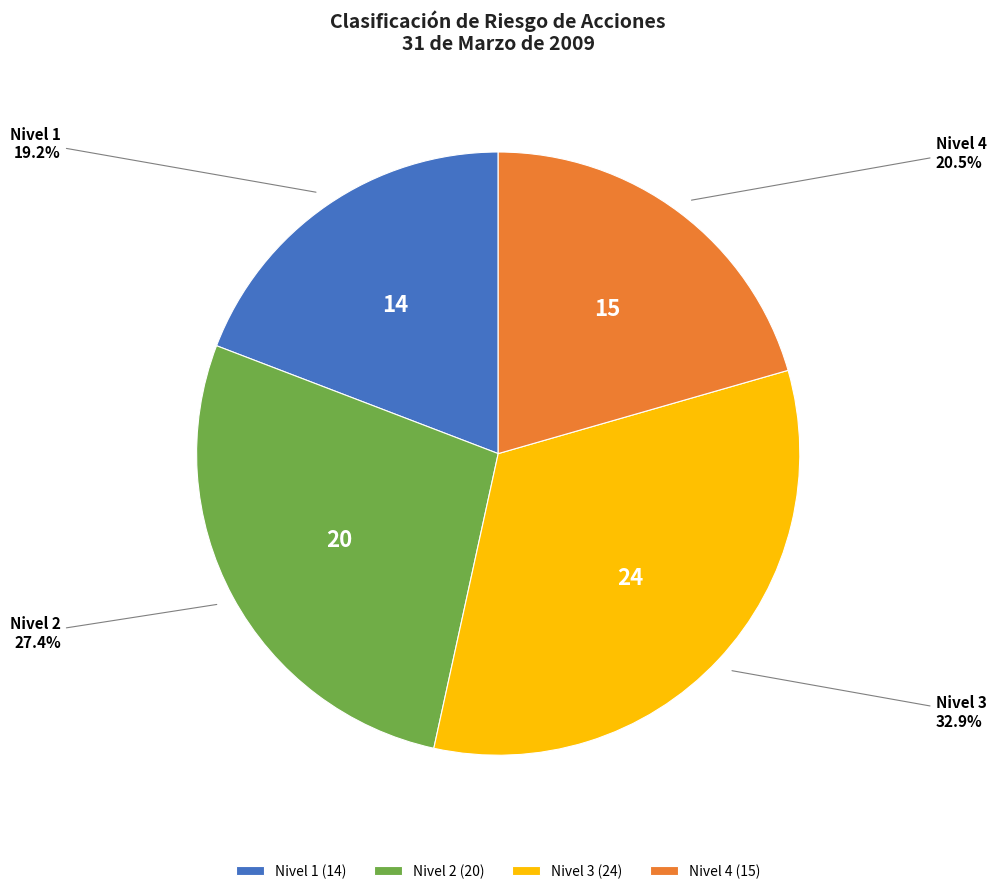

Combined, do Nivel 2 and Nivel 4 account for over 50%?

No